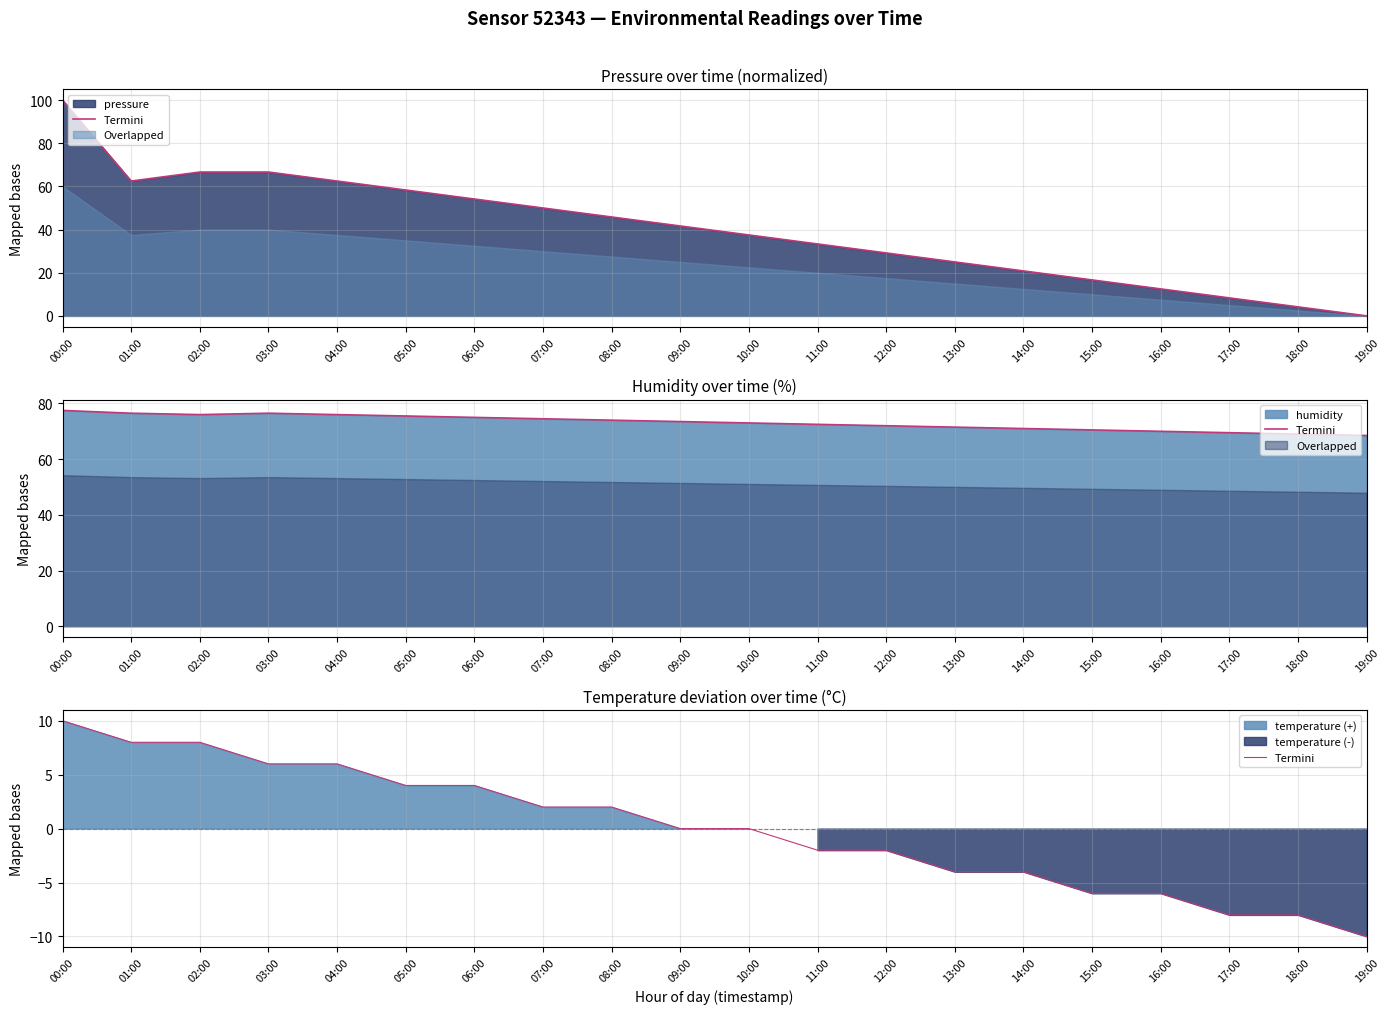

What is the label of the 17th point from the right?

03:00